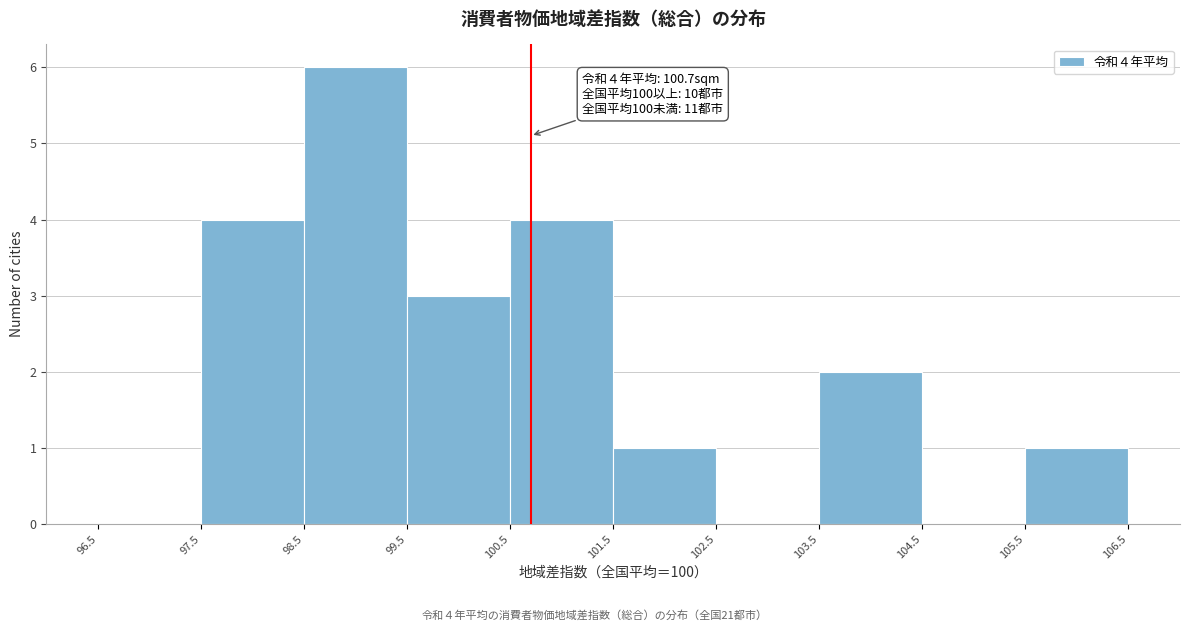

Which range on the x-axis has the tallest bar?

98.5 to 99.5